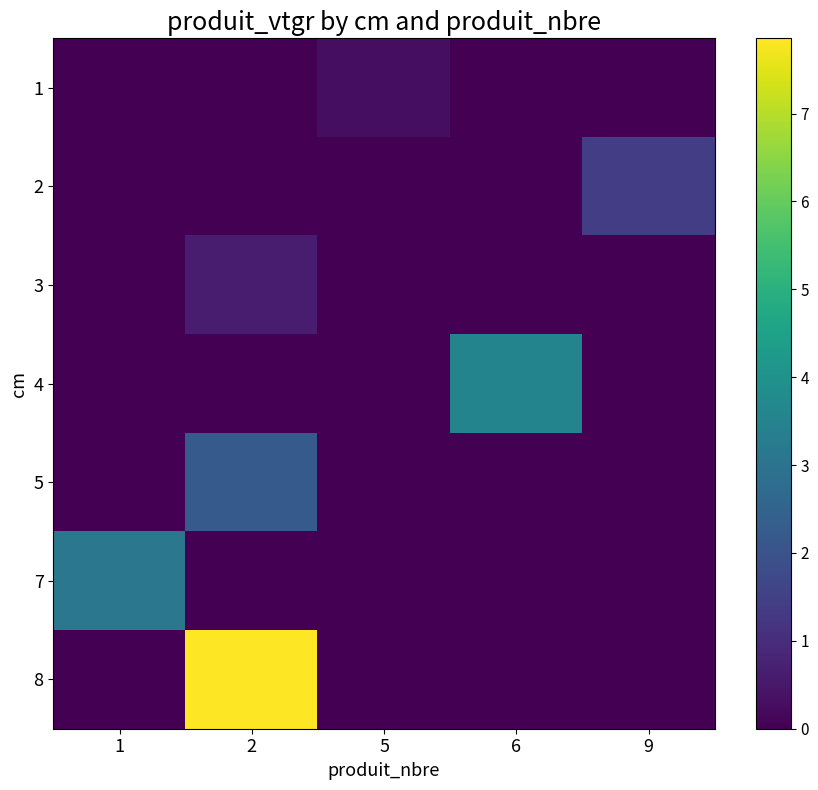

Is it true that 5 equals -0.9 at 1?

False